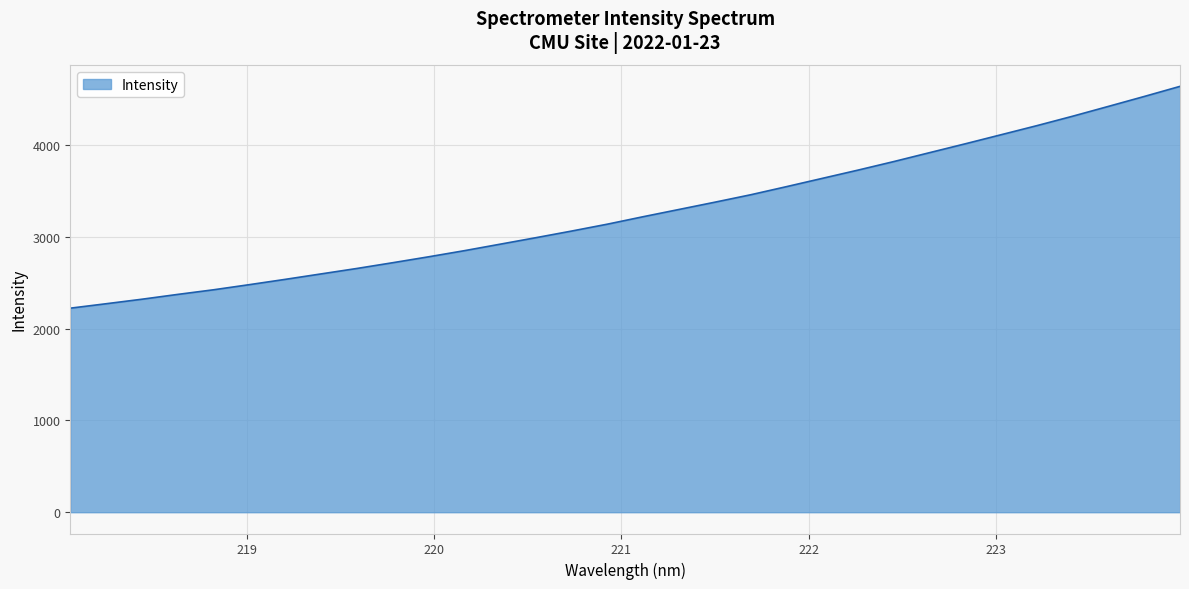

What is the maximum value shown in the chart?

4641.1